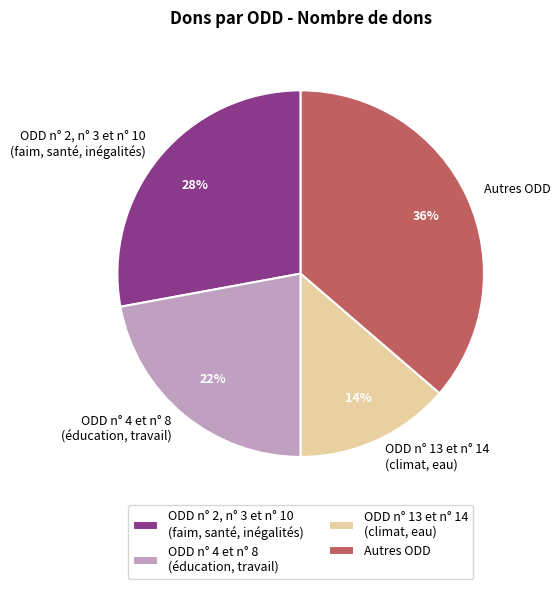

How many slices are in this pie chart?

4